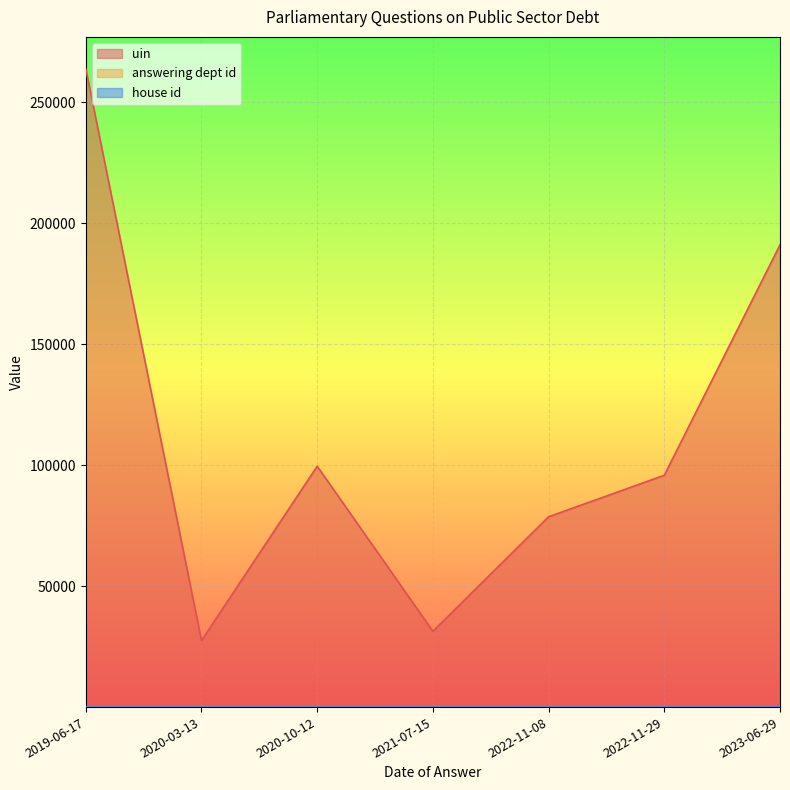

How many lines are shown in the chart?

3